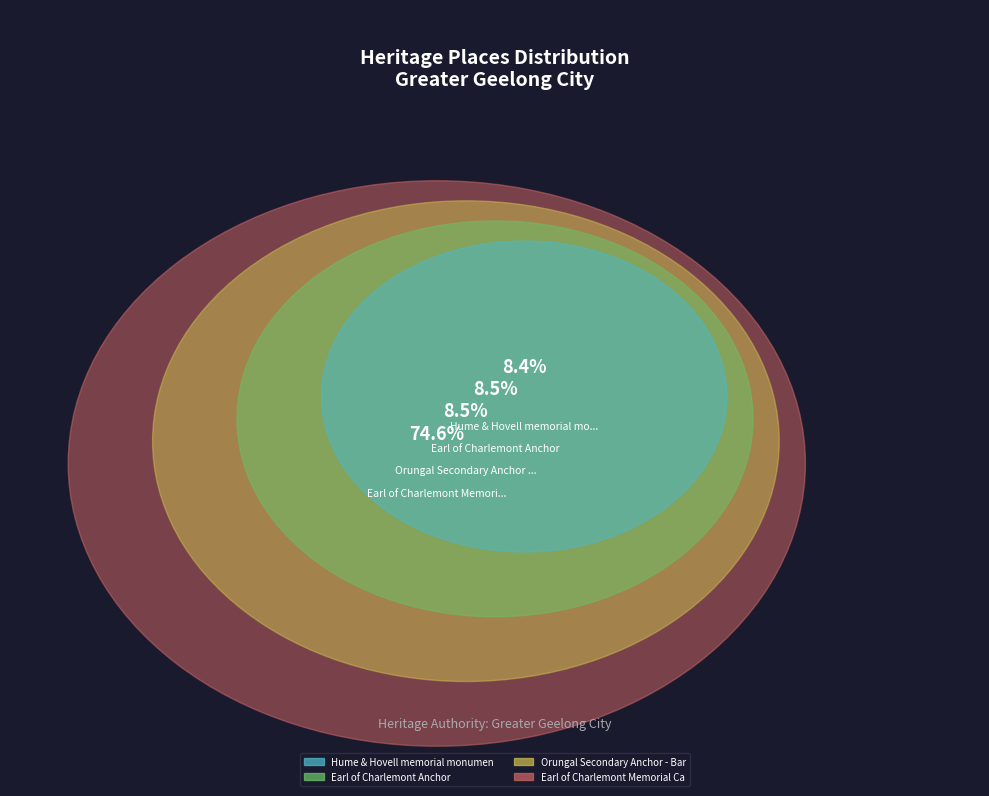

To the nearest percent, what percentage of the pie is Earl of Charlemont Anchor?

9%